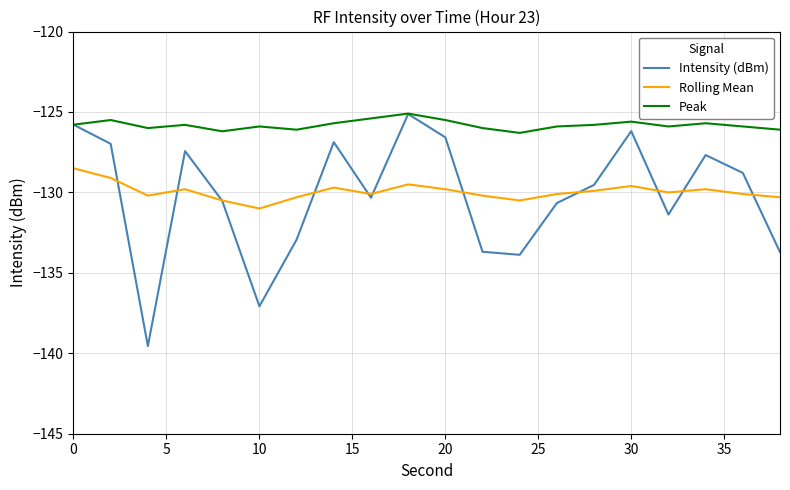

True or false: Peak and Rolling Mean cross at least once.

False